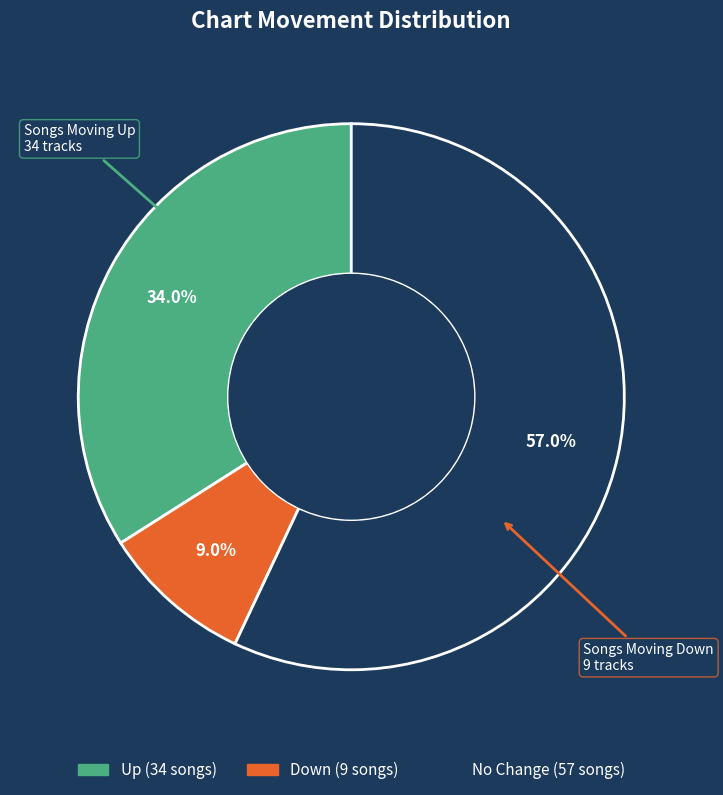

Is there any slice that represents more than half of the pie?

Yes